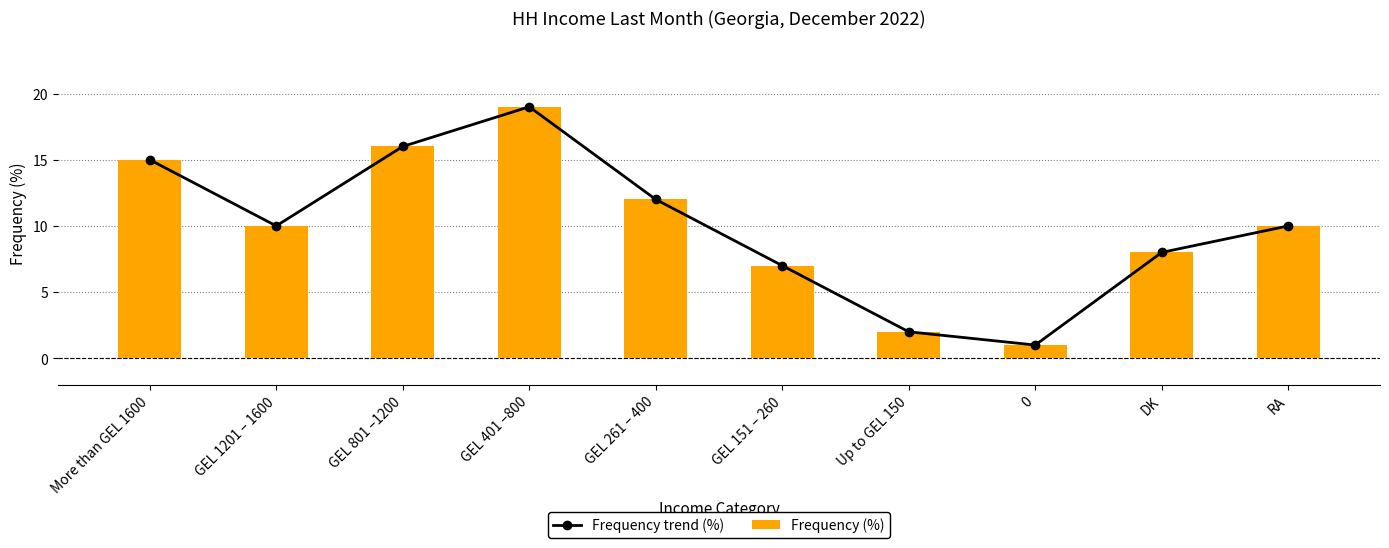

What is the total value across all series at RA?

20